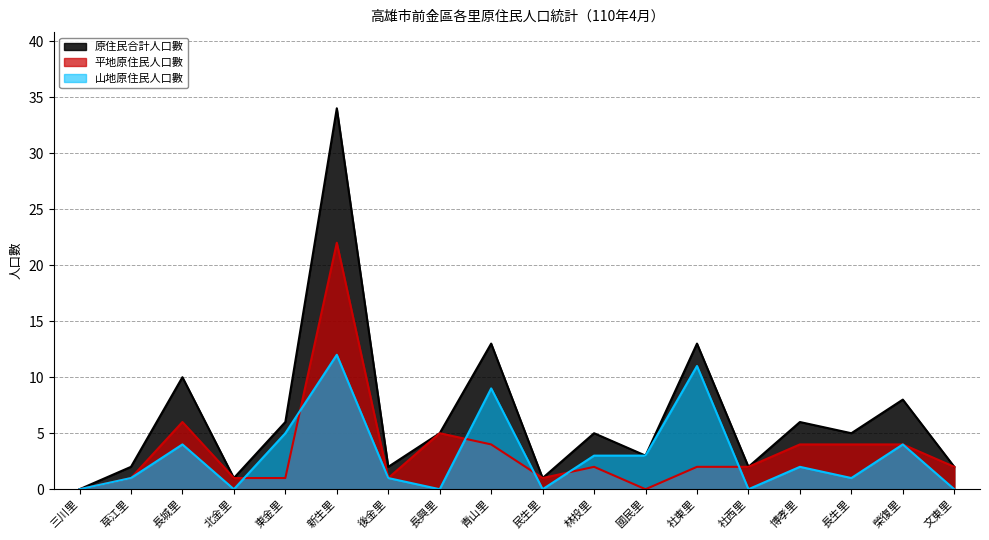

What is the label of the 2nd point from the right?

榮復里